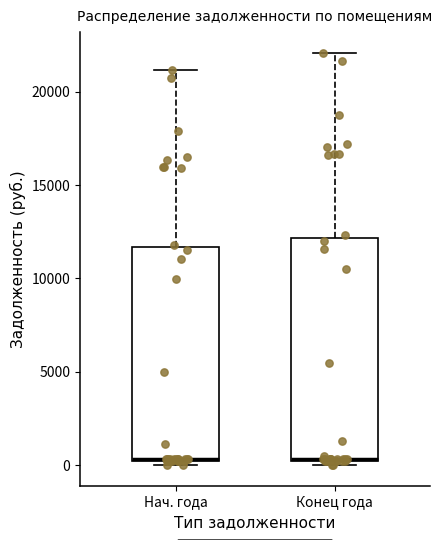

Where is the upper edge of the box for Конец года on the y-axis? The values are not printed on the chart, so give them approximately, as read against the axis.

12000